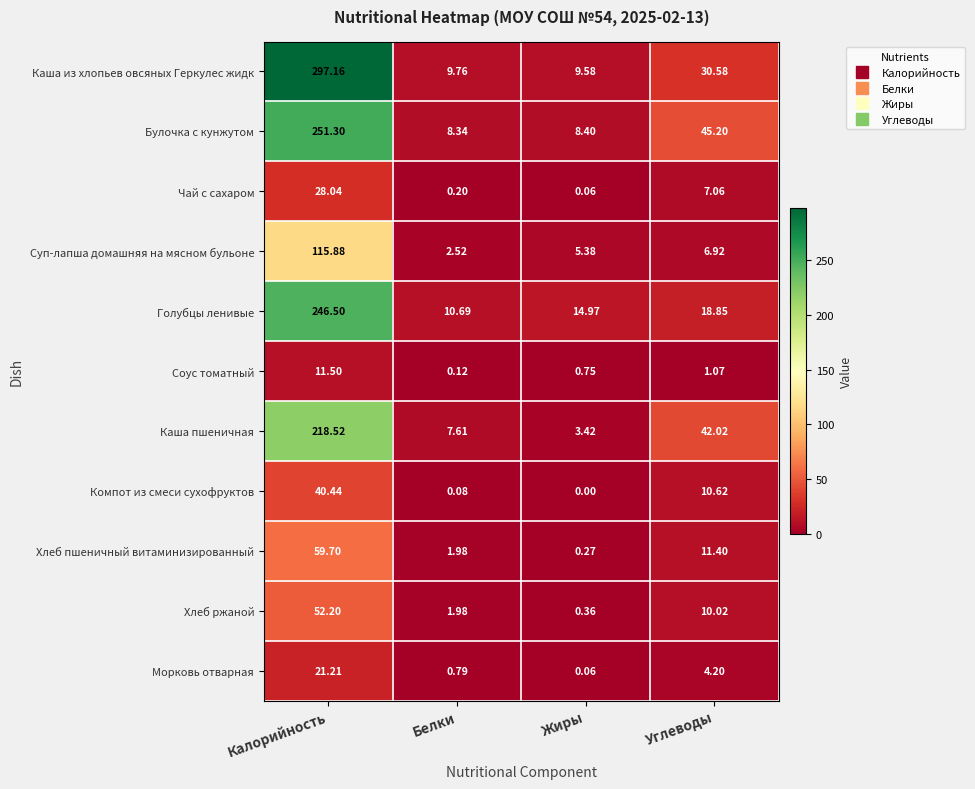

Rank the series by their maximum value, from lowest to highest.

Соус томатный, Морковь отварная, Чай с сахаром, Компот из смеси сухофруктов, Хлеб ржаной, Хлеб пшеничный витаминизированный, Суп-лапша домашняя на мясном бульоне, Каша пшеничная, Голубцы ленивые, Булочка с кунжутом, Каша из хлопьев овсяных Геркулес жидк